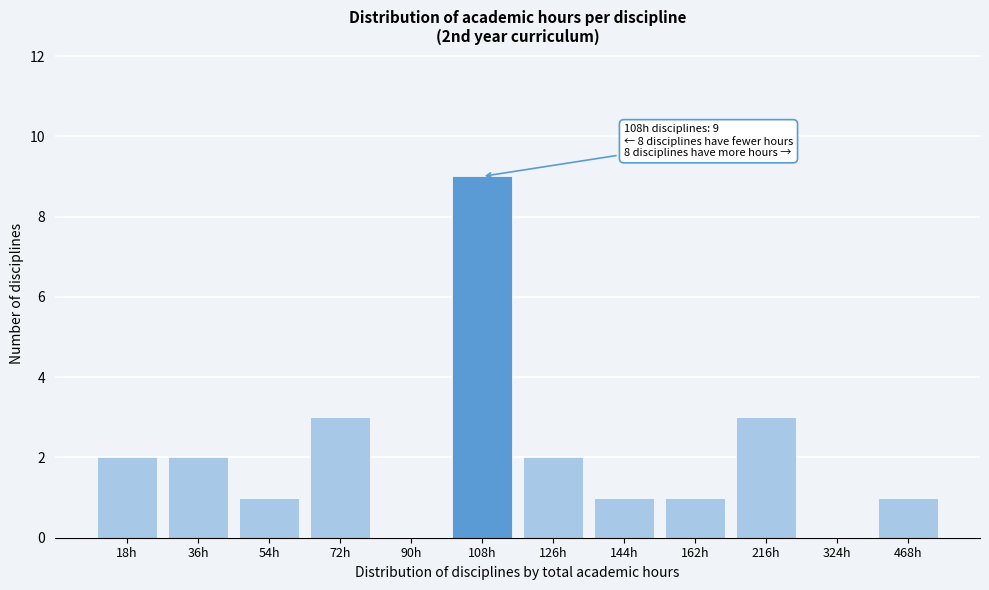

Reading left to right, transcribe all the data shown in this chart.

18h=2	36h=2	54h=1	72h=3	90h=0	108h=9	126h=2	144h=1	162h=1	216h=3	324h=0	468h=1